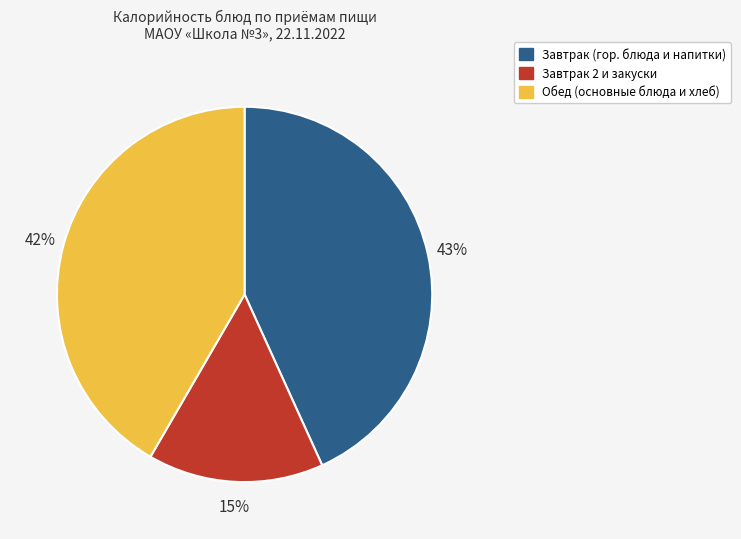

Do Обед (основные блюда и хлеб) and Завтрак (гор. блюда и напитки) together represent more than half of the pie?

Yes